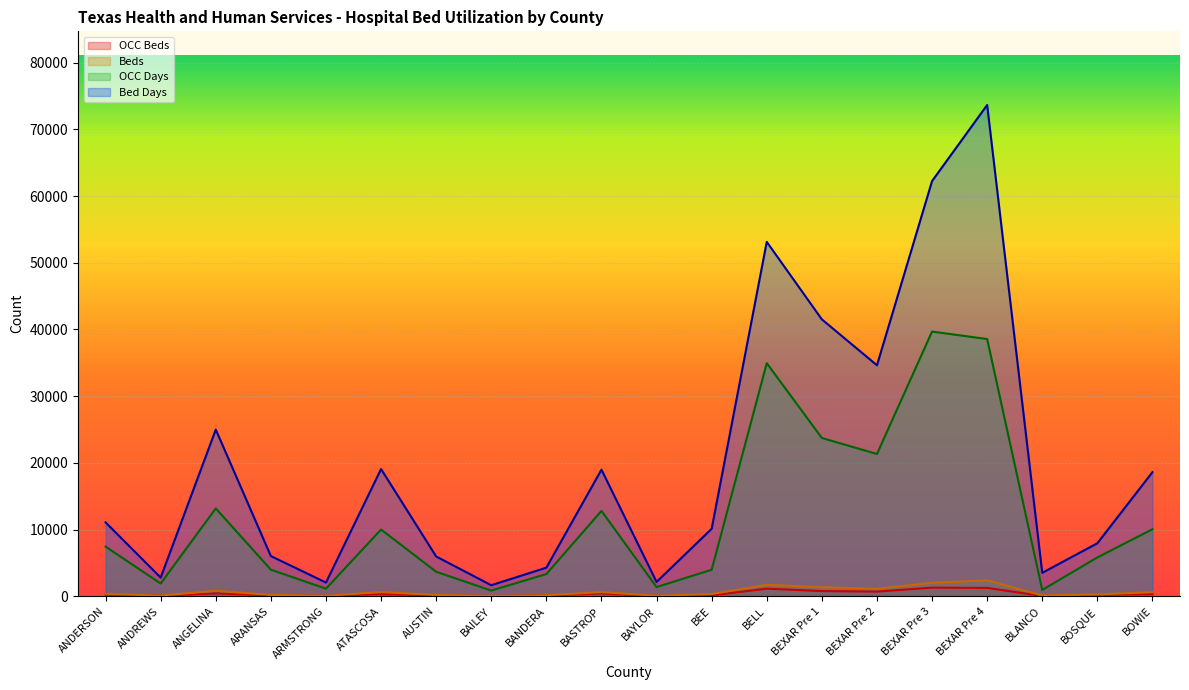

Where is OCC Days nearest to the value 20258?

BEXAR Pre 2